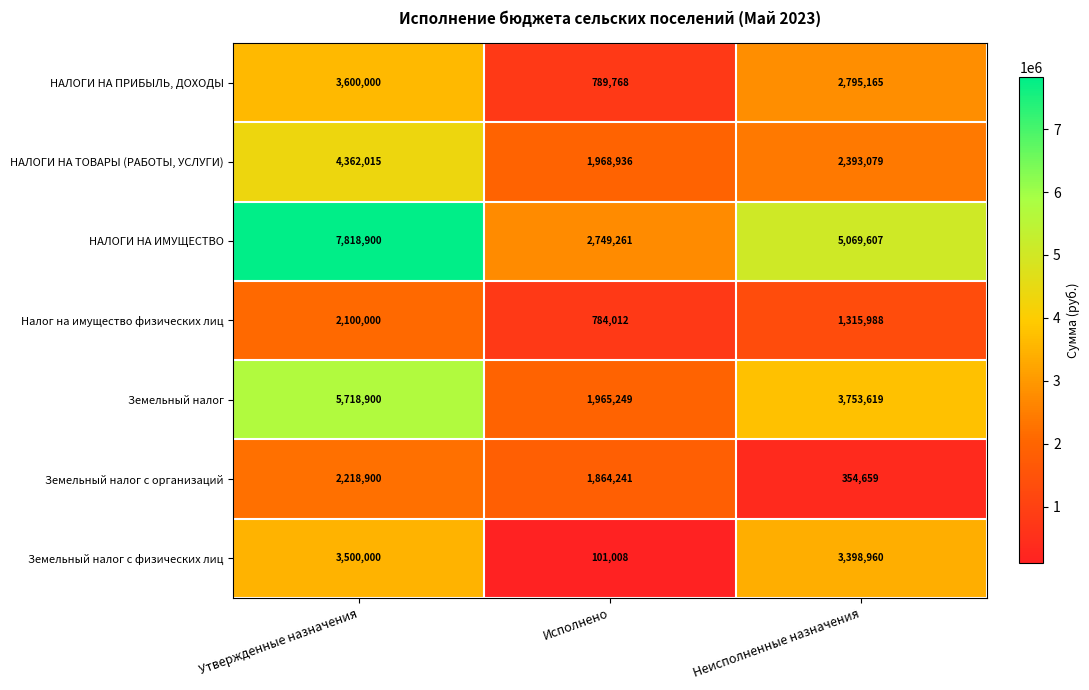

List the series in order of their peak value, highest first.

НАЛОГИ НА ИМУЩЕСТВО, Земельный налог, НАЛОГИ НА ТОВАРЫ (РАБОТЫ, УСЛУГИ), НАЛОГИ НА ПРИБЫЛЬ, ДОХОДЫ, Земельный налог с физических лиц, Земельный налог с организаций, Налог на имущество физических лиц